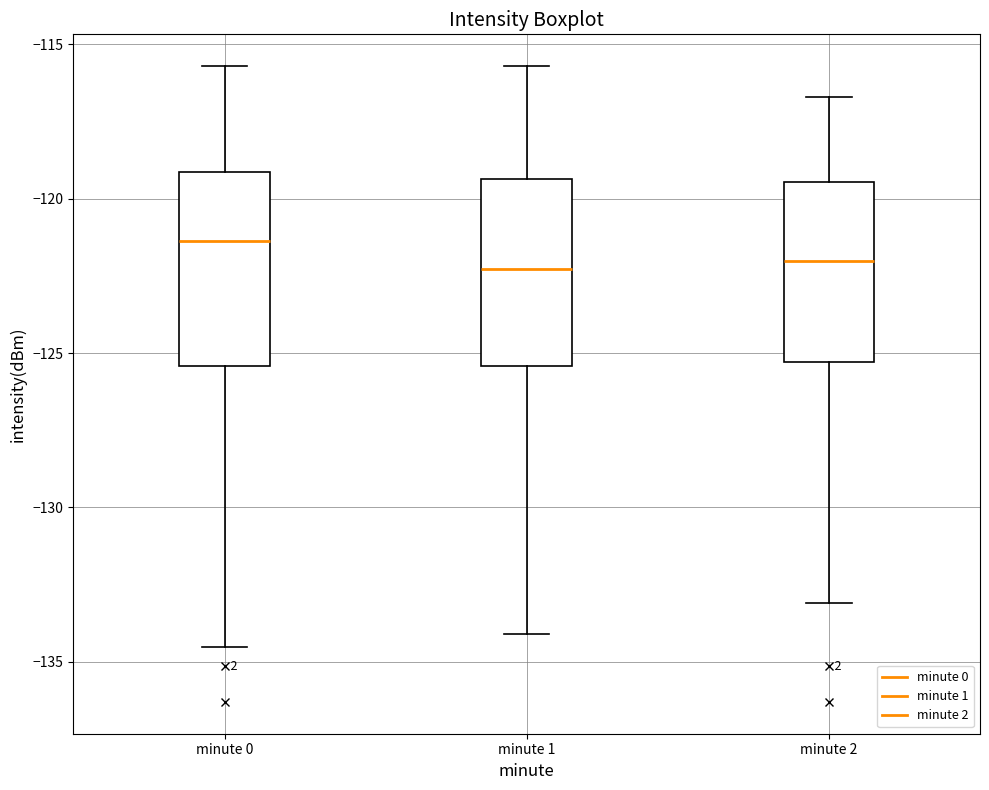

Which box has the highest median line?

minute 0